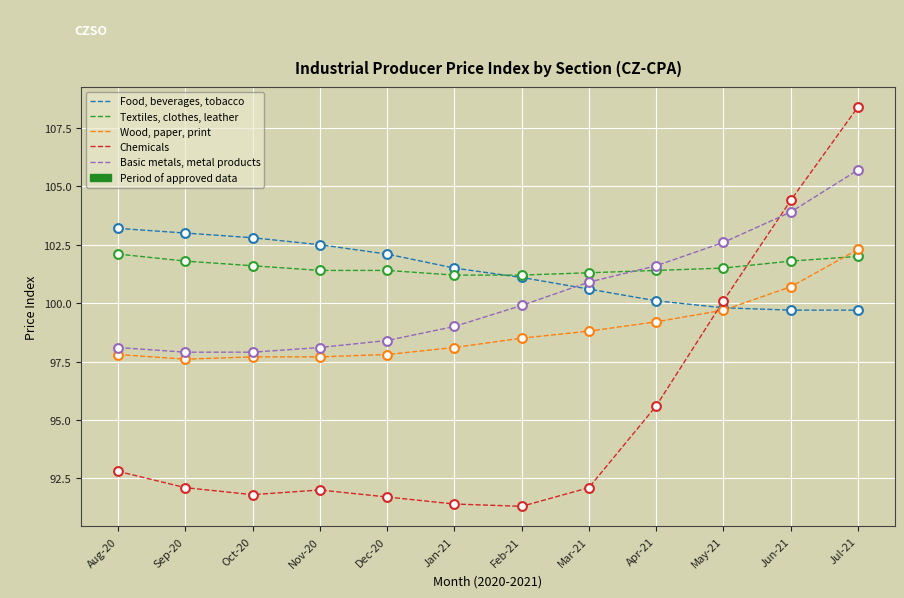

What is the difference between the highest and lowest values at Mar-21?

9.2